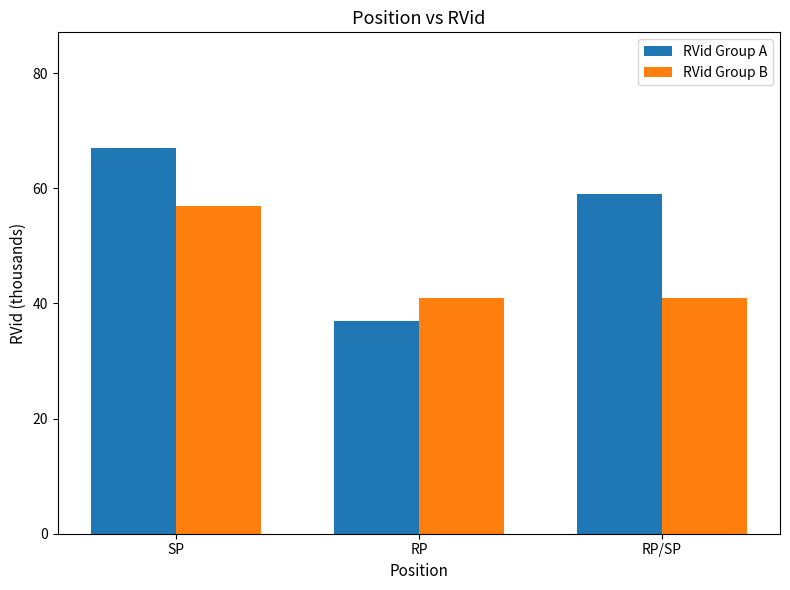

Which series has the largest range (max minus min)?

RVid Group A